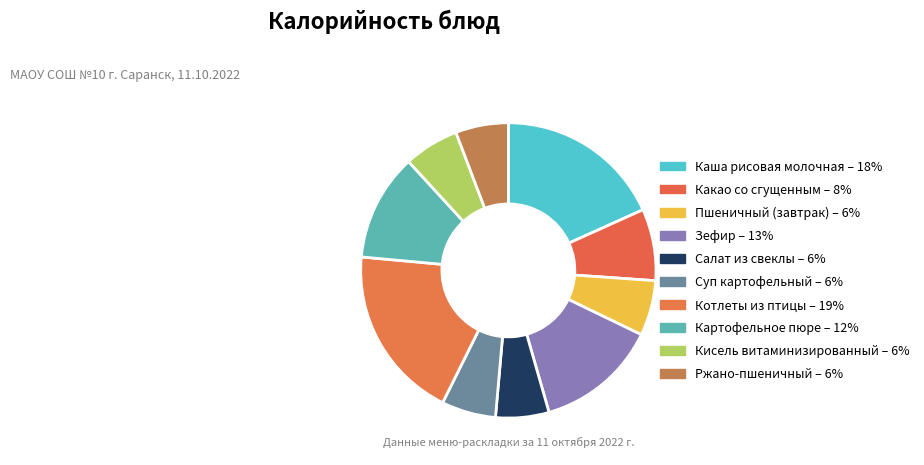

Rank the categories by value from lowest to highest.

Ржано-пшеничный, Салат из свеклы, Суп картофельный, Кисель витаминизированный, Пшеничный (завтрак), Какао со сгущенным, Картофельное пюре, Зефир, Каша рисовая молочная, Котлеты из птицы